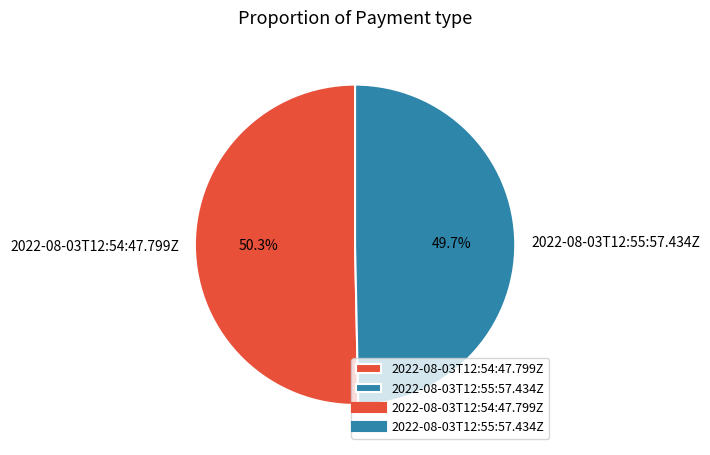

Which slice is the smallest?

2022-08-03T12:55:57.434Z